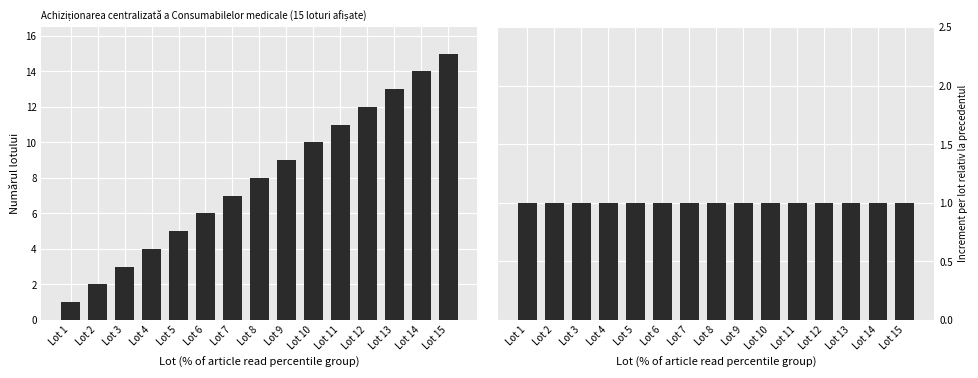

Reading left to right, transcribe all the data shown in this chart.

Numărul lotului: Lot 1=1	Lot 2=2	Lot 3=3	Lot 4=4	Lot 5=5	Lot 6=6	Lot 7=7	Lot 8=8	Lot 9=9	Lot 10=10	Lot 11=11	Lot 12=12	Lot 13=13	Lot 14=14	Lot 15=15
Increment per lot: Lot 1=1	Lot 2=1	Lot 3=1	Lot 4=1	Lot 5=1	Lot 6=1	Lot 7=1	Lot 8=1	Lot 9=1	Lot 10=1	Lot 11=1	Lot 12=1	Lot 13=1	Lot 14=1	Lot 15=1